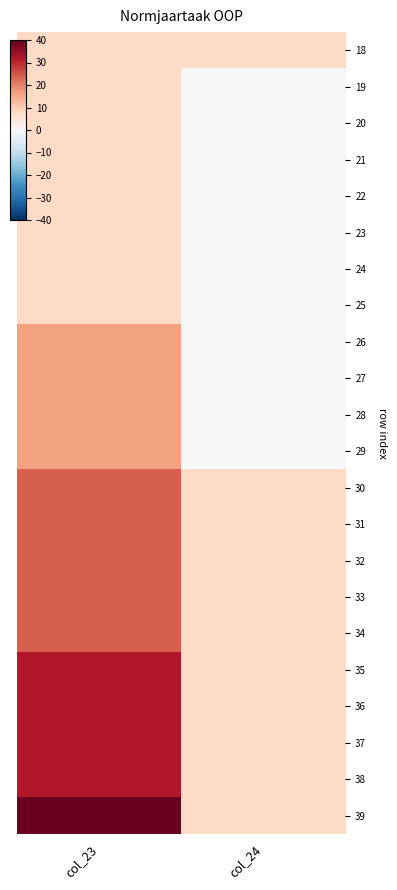

Rank the series at col_23 from highest to lowest value.

39, 35, 36, 37, 38, 30, 31, 32, 33, 34, 26, 27, 28, 29, 18, 19, 20, 21, 22, 23, 24, 25